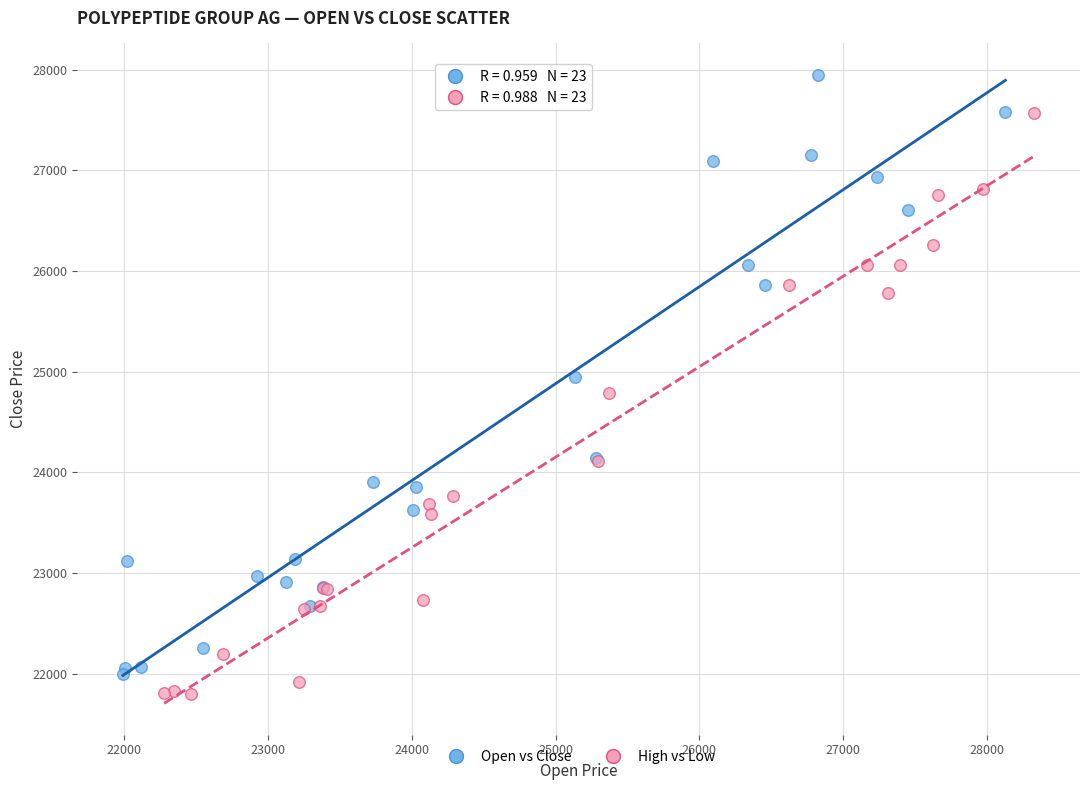

Which series reaches the maximum Y coordinate?

Open vs Close